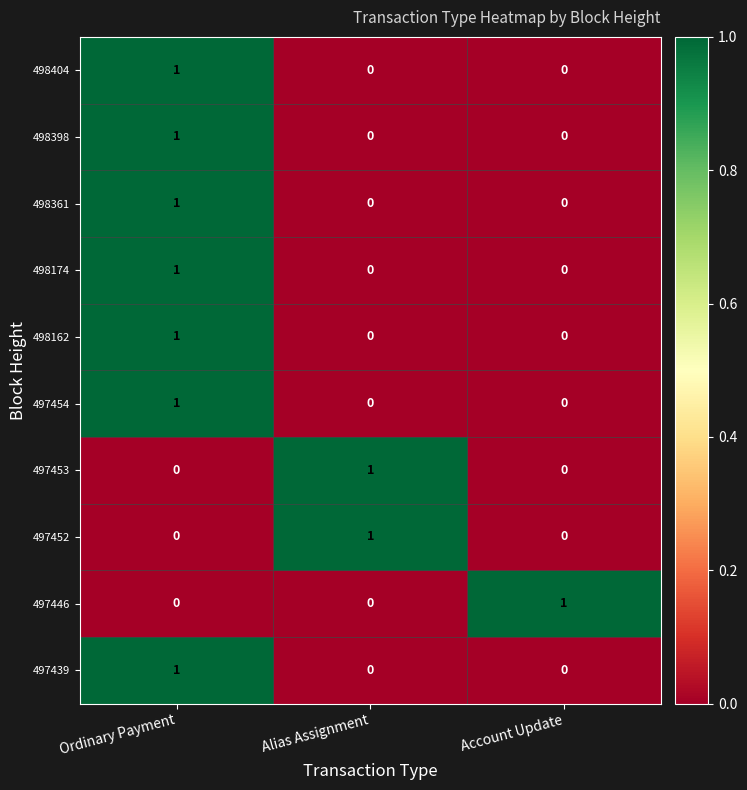

Is the value of 498398 at Alias Assignment greater than the value of 497454 at Ordinary Payment?

No